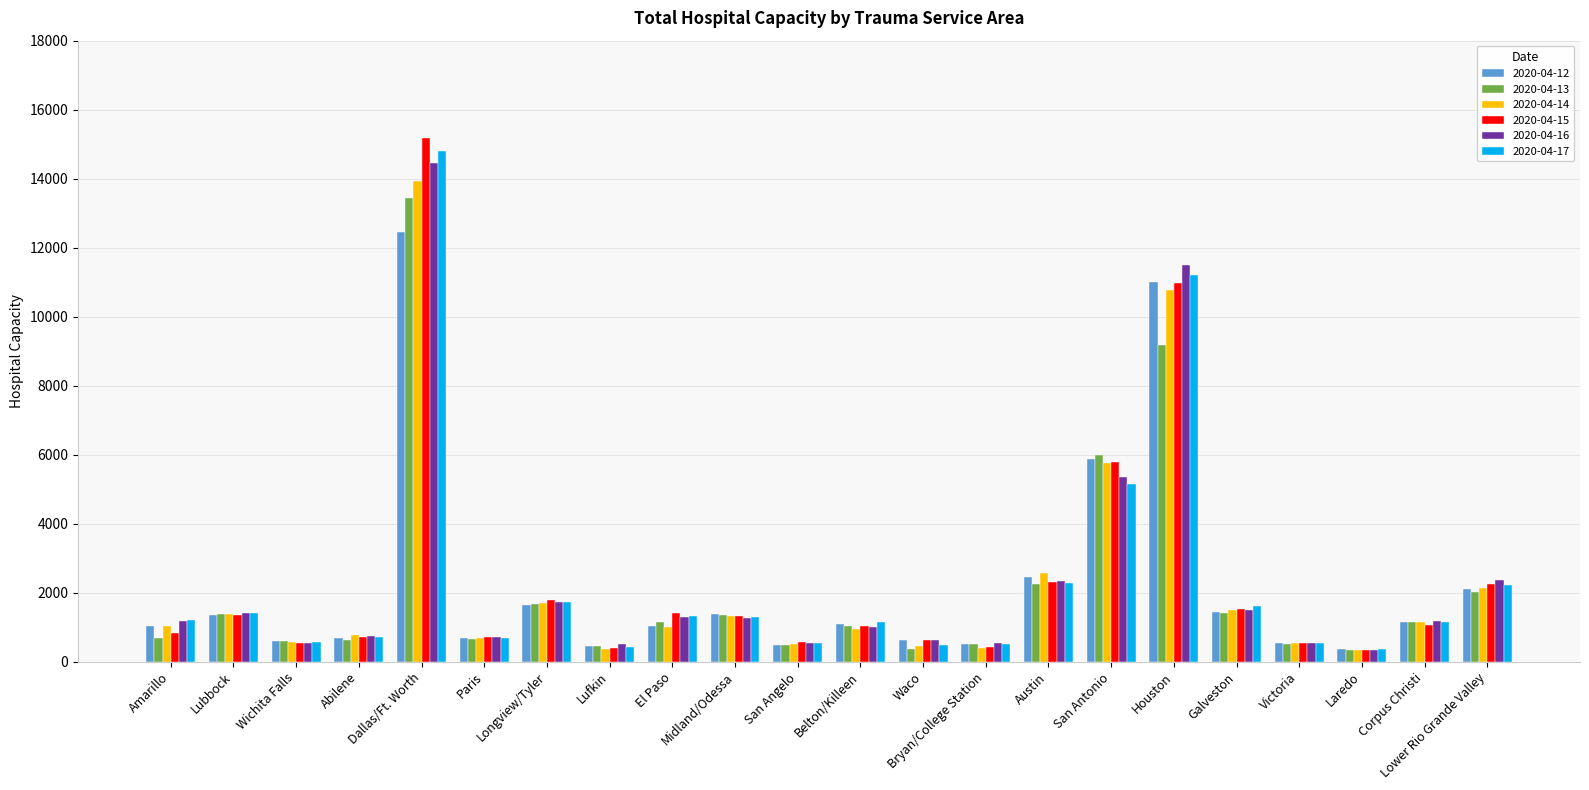

How many data points in 2020-04-16 are less than 1190?

11